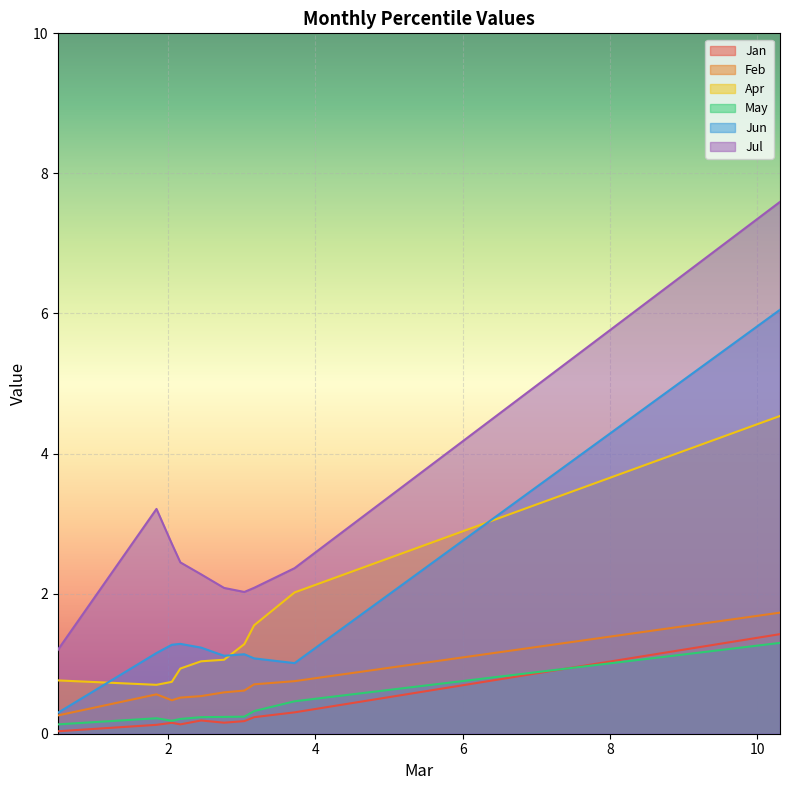

What is the total value across all series at pct25?

6.0